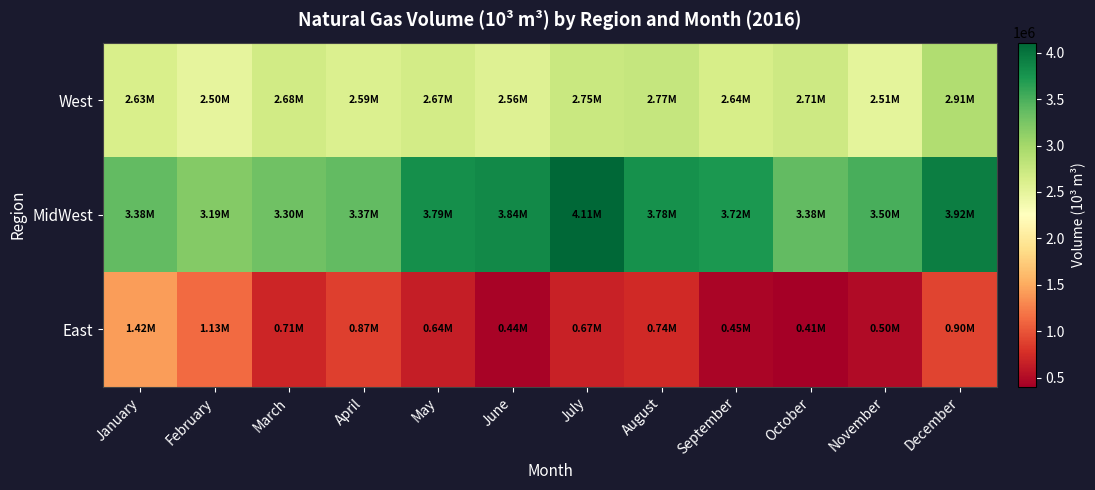

Between October and November, which is larger?

October